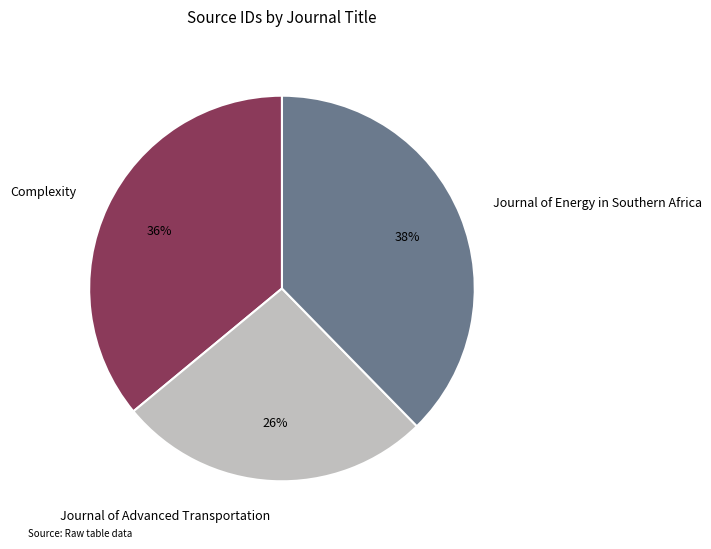

How many slices are in this pie chart?

3